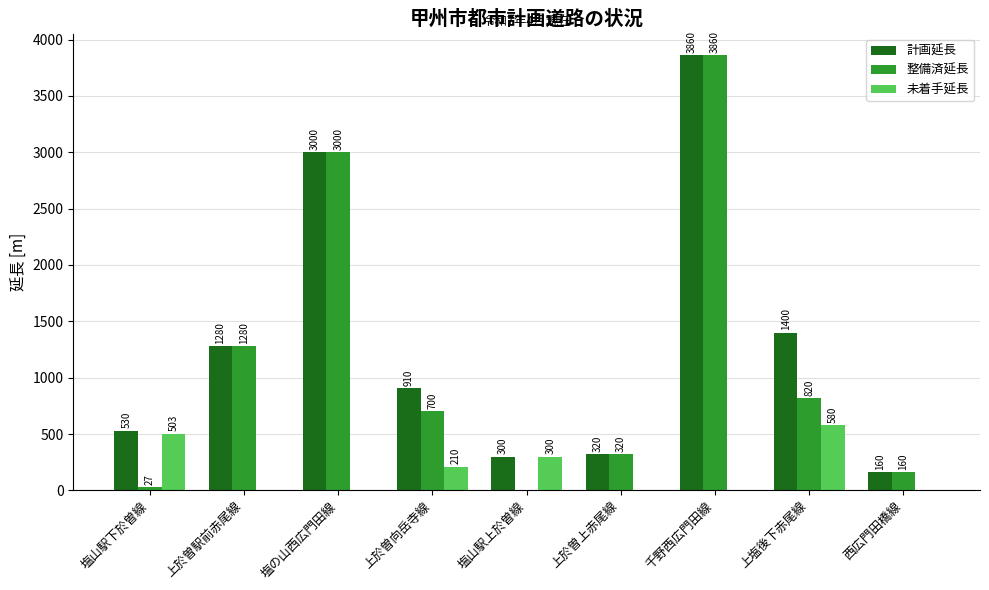

Reading left to right, what are all the values shown in this chart?

計画延長: 530	1280	3000	910	300	320	3860	1400	160
整備済延長: 27	1280	3000	700	0	320	3860	820	160
未着手延長: 503	0	0	210	300	0	0	580	0